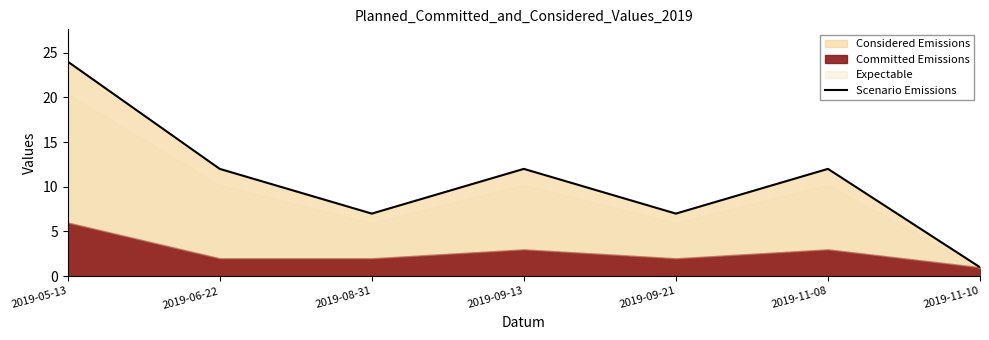

List the labels in order of value, largest first.

2019-05-13, 2019-06-22, 2019-09-13, 2019-11-08, 2019-08-31, 2019-09-21, 2019-11-10